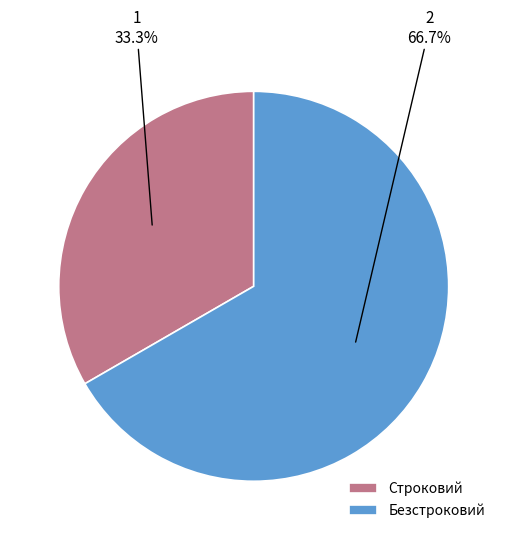

How many segments does this pie chart have?

2